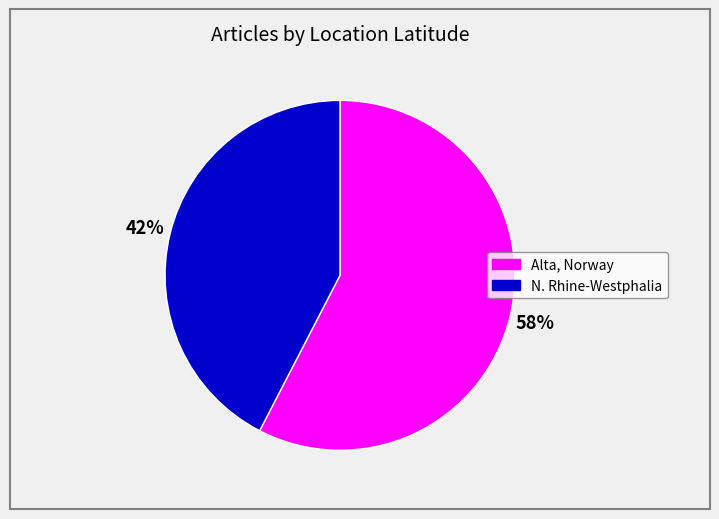

To the nearest percent, what is the average slice percentage?

50%